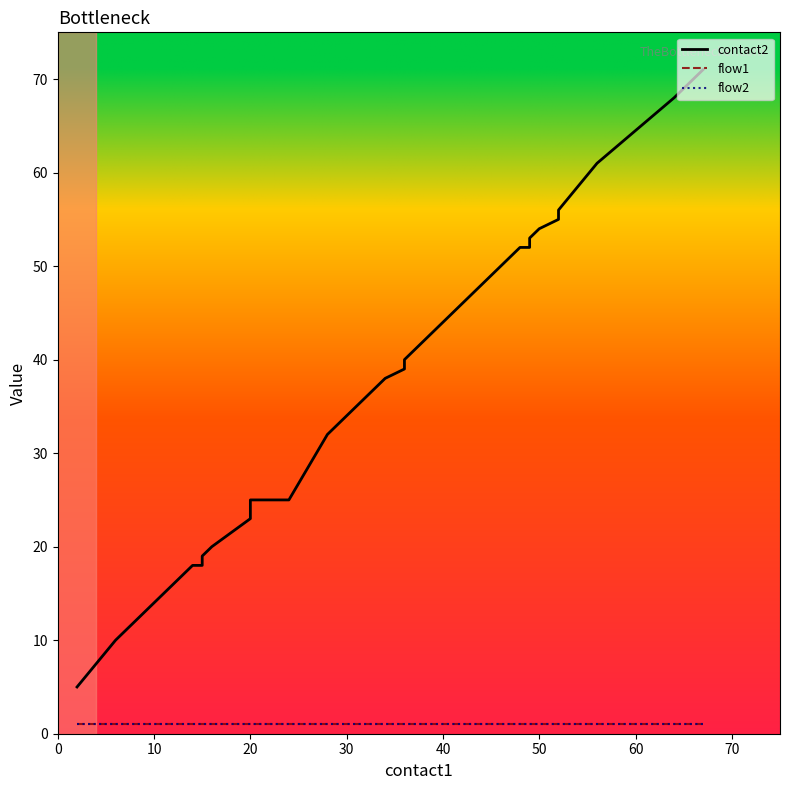

Is this an area chart (filled region under the line)?

No